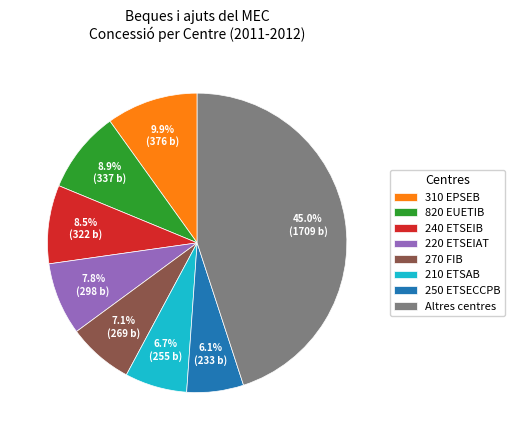

To the nearest percent, what is the difference between the largest and smallest slice percentages?

39%